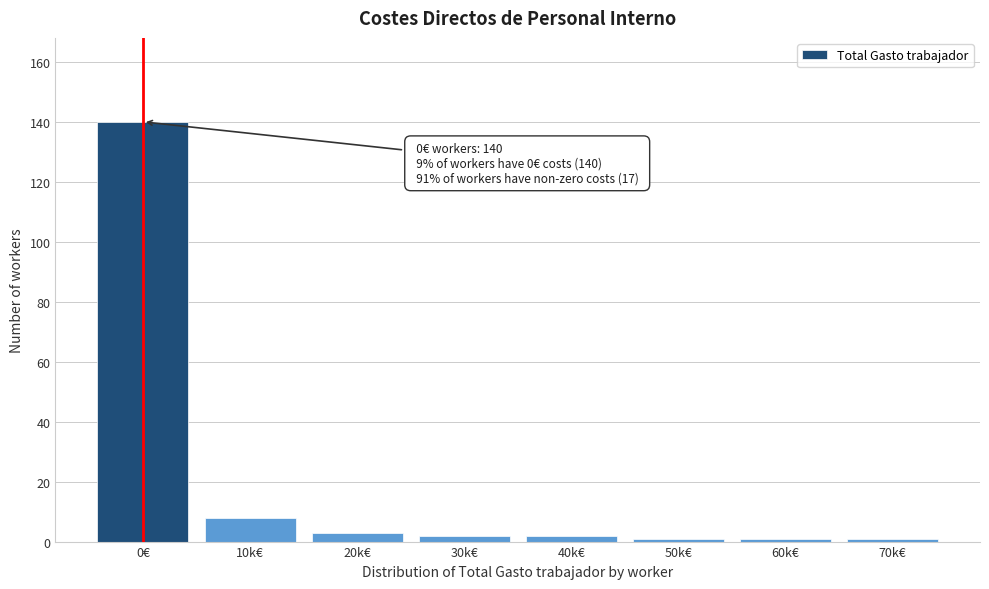

Reading right to left, transcribe all the data shown in this chart.

1	1	1	2	2	3	8	140